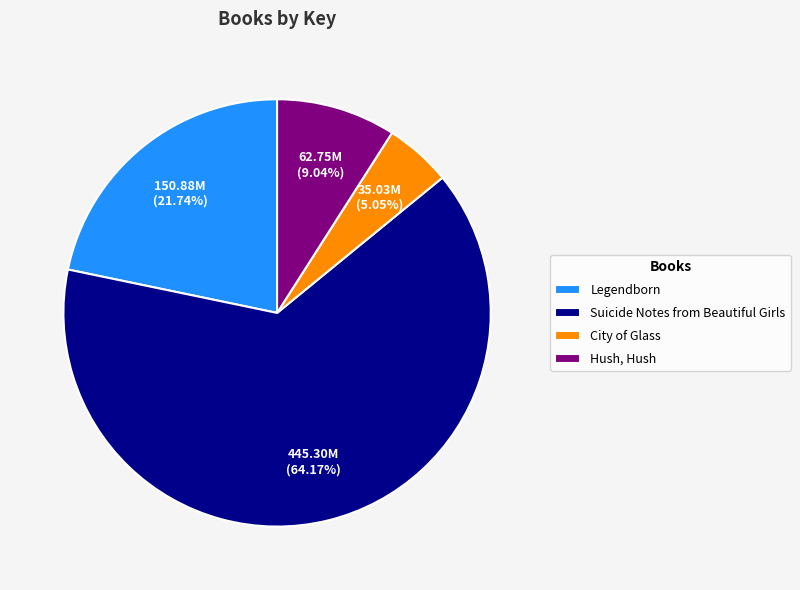

Is there a majority slice in this chart?

Yes